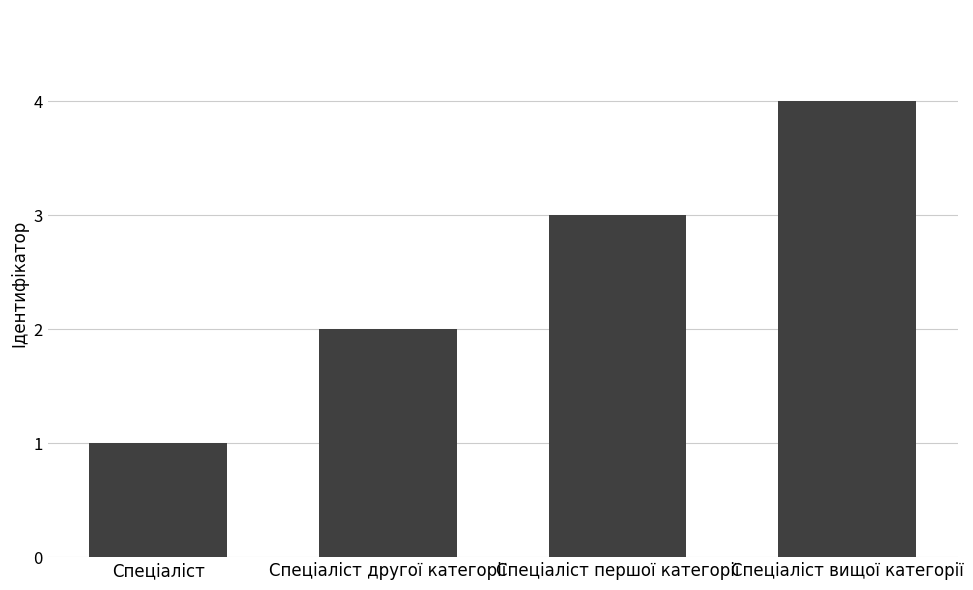

List the labels in order of value, largest first.

Спеціаліст вищої категорії, Спеціаліст першої категорії, Спеціаліст другої категорії, Спеціаліст